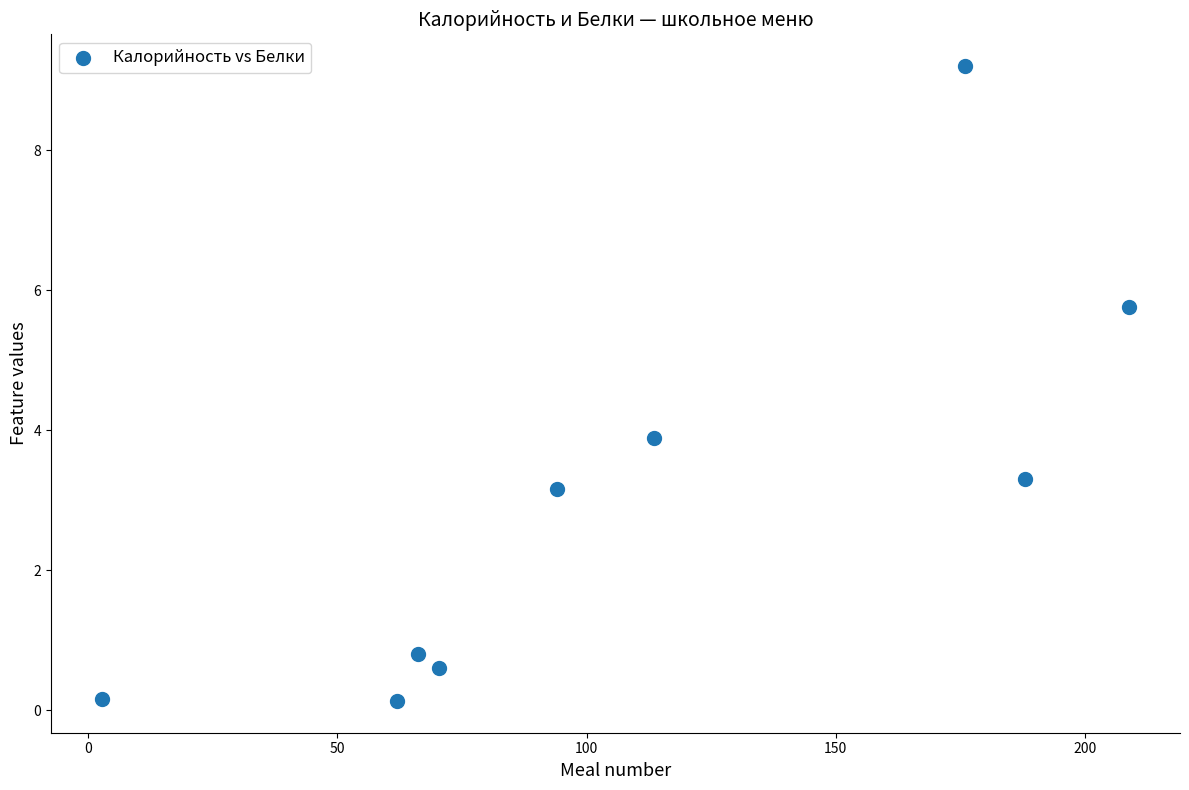

What Y value in the scatter plot is closest to 4?

3.9